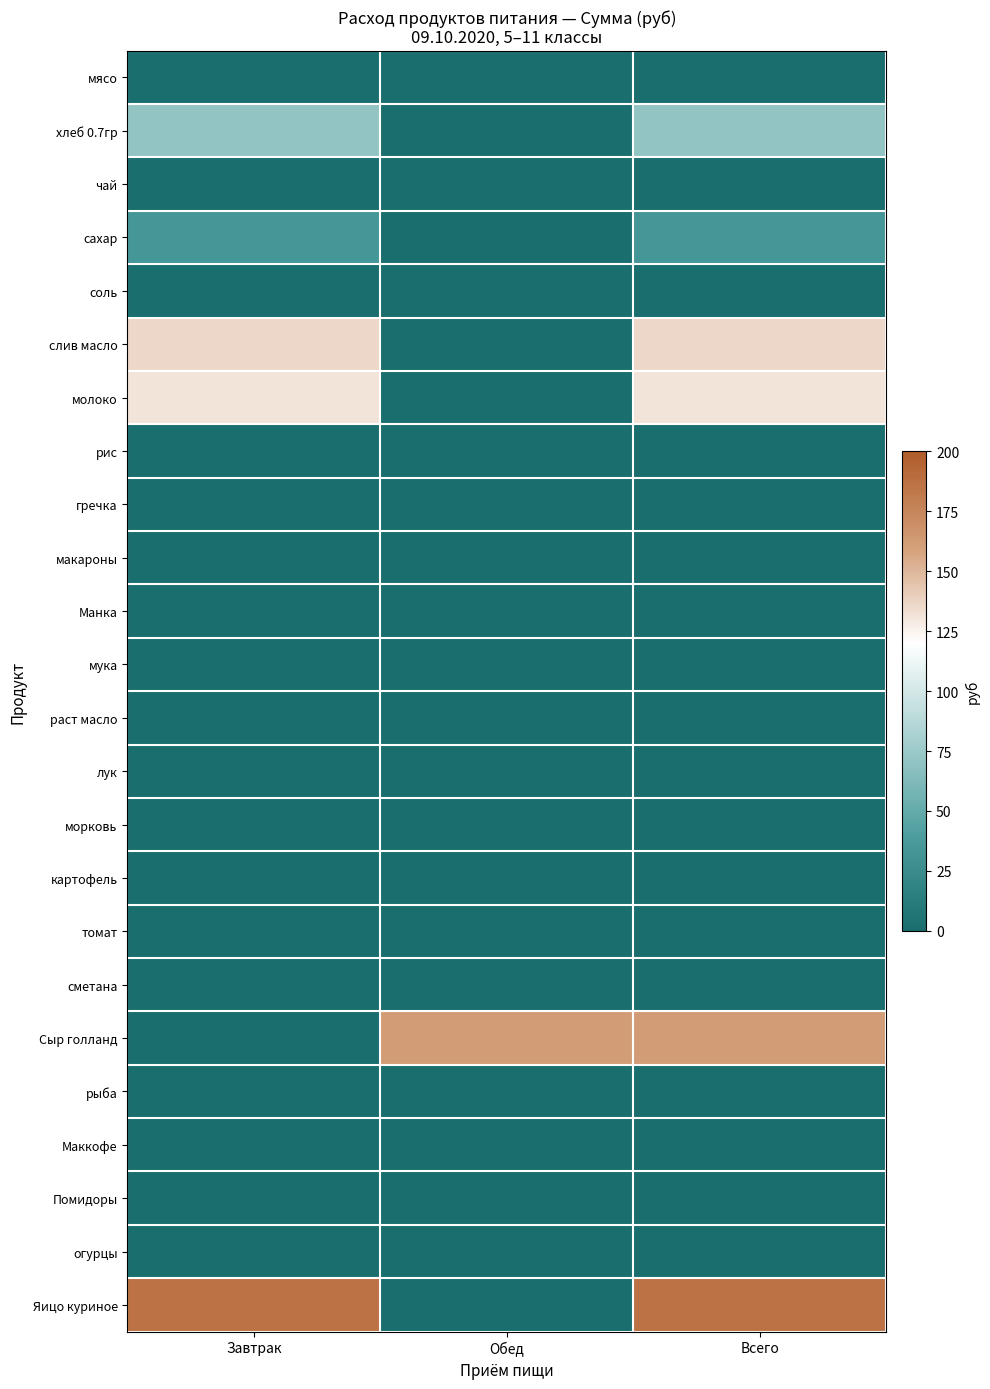

Reading right to left, what are all the values shown in this chart?

мясо: Всего=0.0	Обед=0.0	Завтрак=0.0
хлеб 0.7гр: Всего=70.9	Обед=0.0	Завтрак=70.9
чай: Всего=0.0	Обед=0.0	Завтрак=0.0
сахар: Всего=34.1	Обед=0.0	Завтрак=34.1
соль: Всего=0.0	Обед=0.0	Завтрак=0.0
слив масло: Всего=136.1	Обед=0.0	Завтрак=136.1
молоко: Всего=131.1	Обед=0.0	Завтрак=131.1
рис: Всего=0.0	Обед=0.0	Завтрак=0.0
гречка: Всего=0.0	Обед=0.0	Завтрак=0.0
макароны: Всего=0.0	Обед=0.0	Завтрак=0.0
Манка: Всего=0.0	Обед=0.0	Завтрак=0.0
мука: Всего=0.0	Обед=0.0	Завтрак=0.0
раст масло: Всего=0.0	Обед=0.0	Завтрак=0.0
лук: Всего=0.0	Обед=0.0	Завтрак=0.0
морковь: Всего=0.0	Обед=0.0	Завтрак=0.0
картофель: Всего=0.0	Обед=0.0	Завтрак=0.0
томат: Всего=0.0	Обед=0.0	Завтрак=0.0
сметана: Всего=0.0	Обед=0.0	Завтрак=0.0
Сыр голланд: Всего=161.2	Обед=161.2	Завтрак=0.0
рыба: Всего=0.0	Обед=0.0	Завтрак=0.0
Маккофе: Всего=0.0	Обед=0.0	Завтрак=0.0
Помидоры: Всего=0.0	Обед=0.0	Завтрак=0.0
огурцы: Всего=0.0	Обед=0.0	Завтрак=0.0
Яицо куриное: Всего=186.0	Обед=0.0	Завтрак=186.0